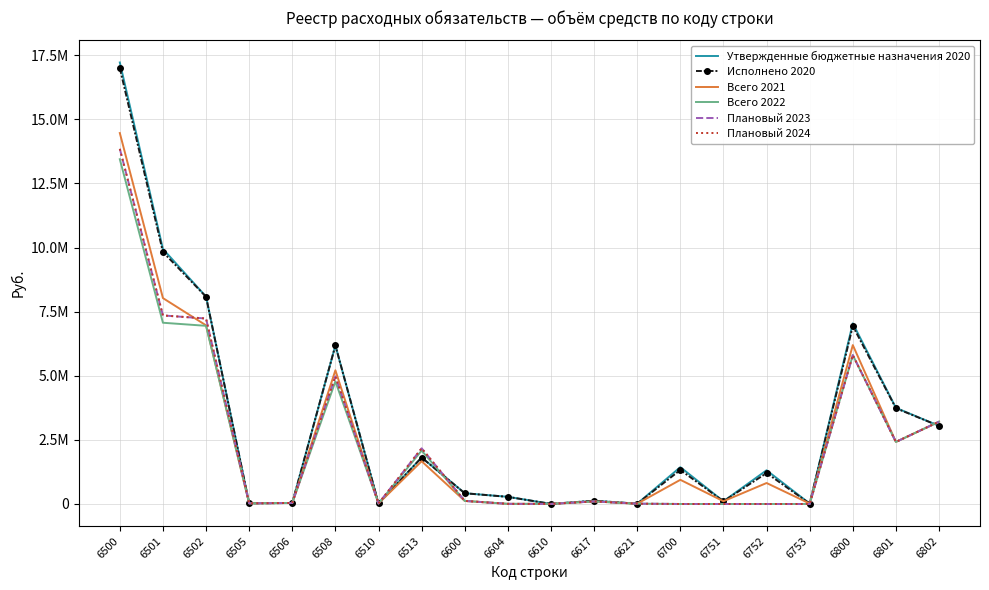

The value of Плановый 2023 at 6500 is 13846500. True or false?

True